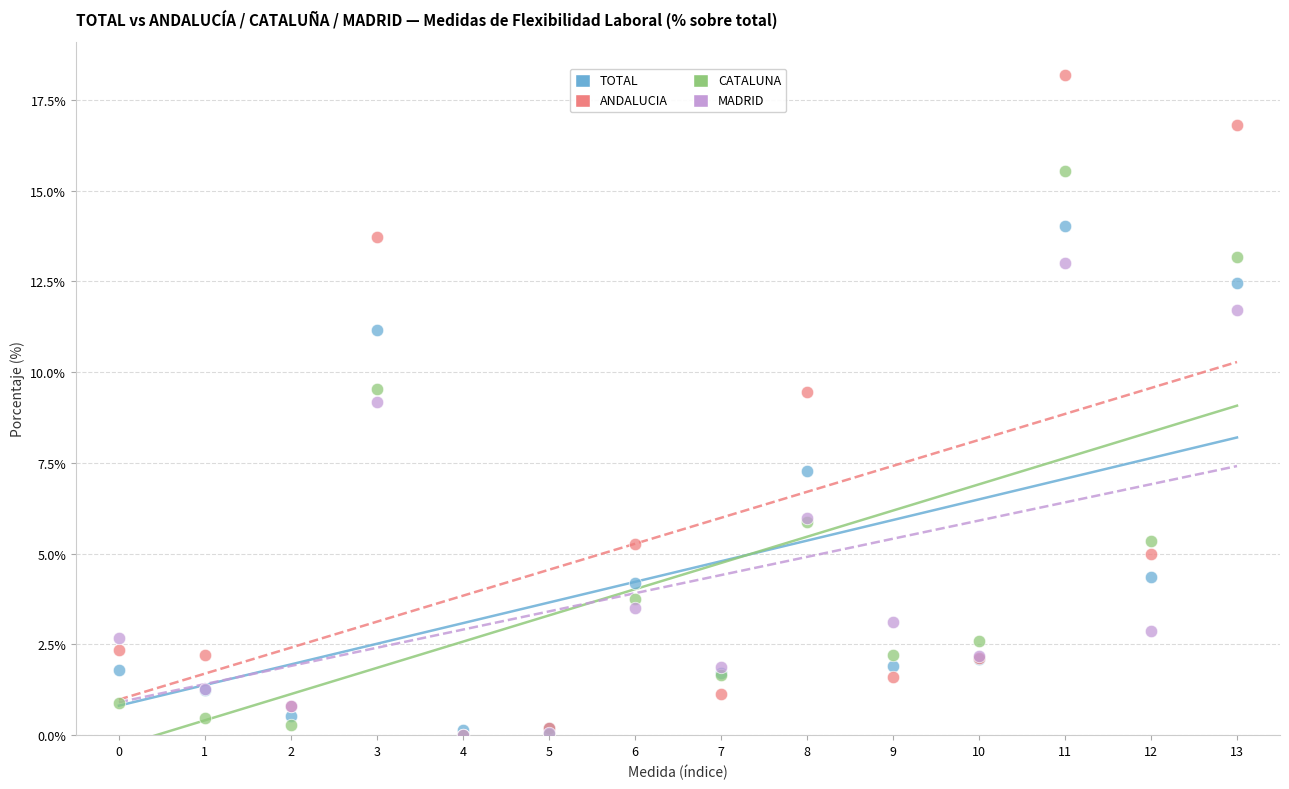

In the TOTAL series, what Y value is closest to 7?

7.3